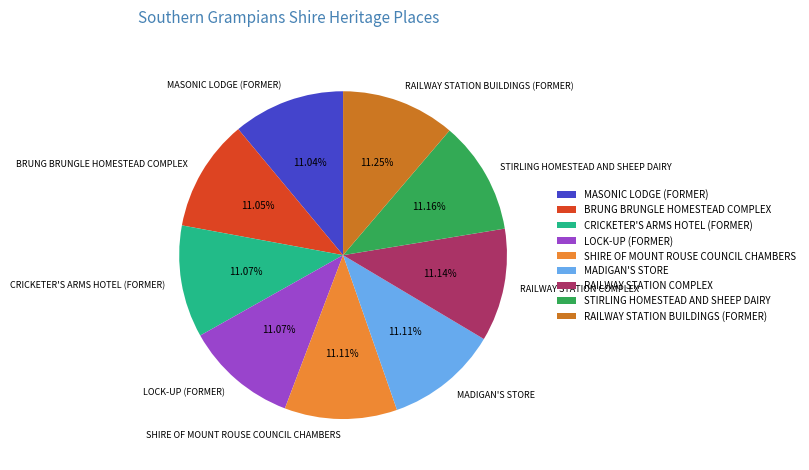

What is the ratio of the value at STIRLING HOMESTEAD AND SHEEP DAIRY to the value at MADIGAN'S STORE?

1.0